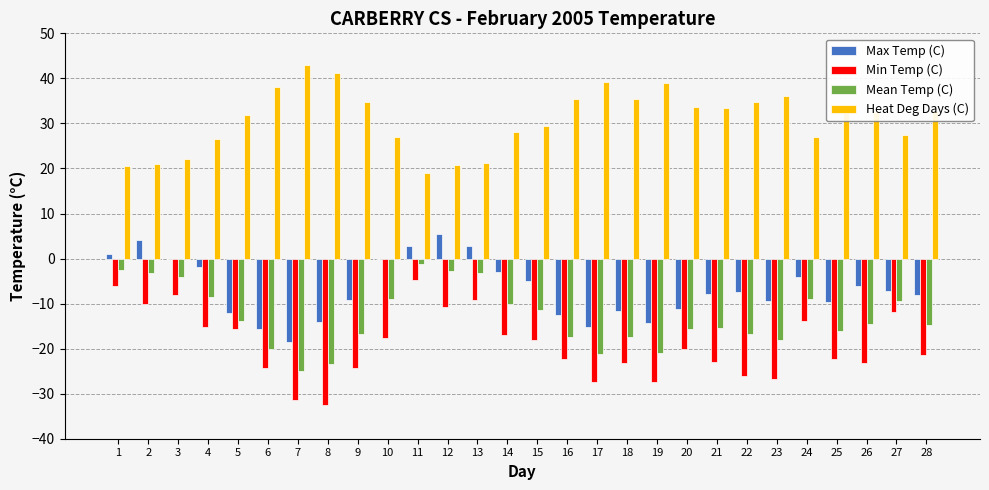

The Max Temp (C) series shows -11.1 at 20. True or false?

True